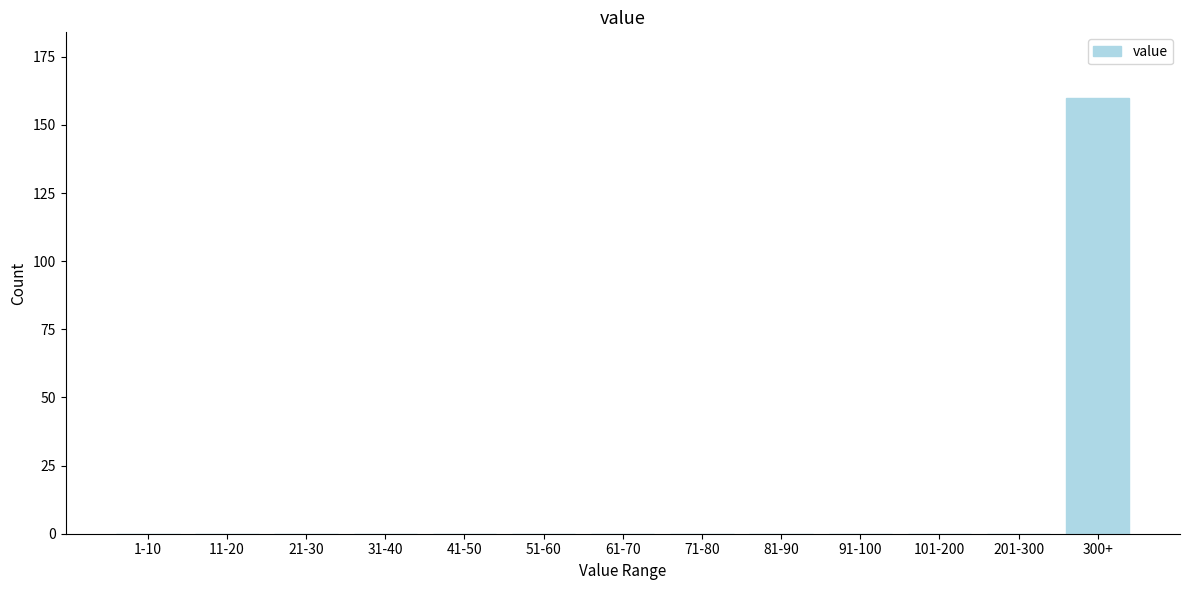

Reading left to right, transcribe all the data shown in this chart.

1-10=0	11-20=0	21-30=0	31-40=0	41-50=0	51-60=0	61-70=0	71-80=0	81-90=0	91-100=0	101-200=0	201-300=0	300+=160